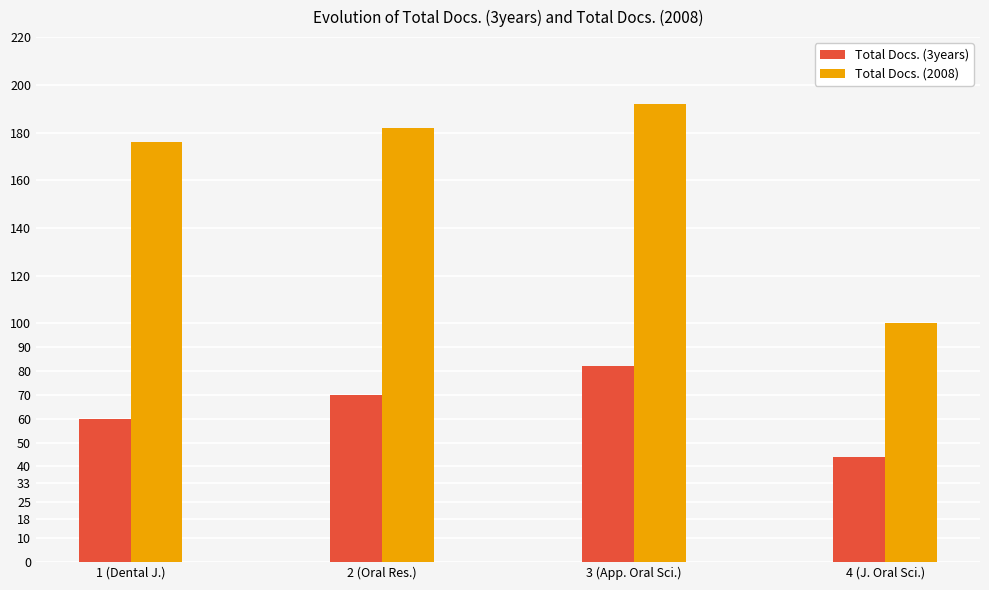

How many groups of bars are there?

4